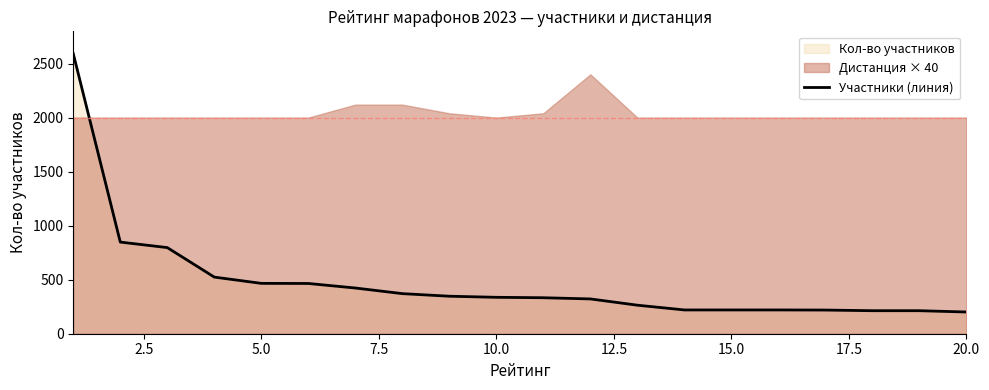

What is the greatest value displayed?

2591